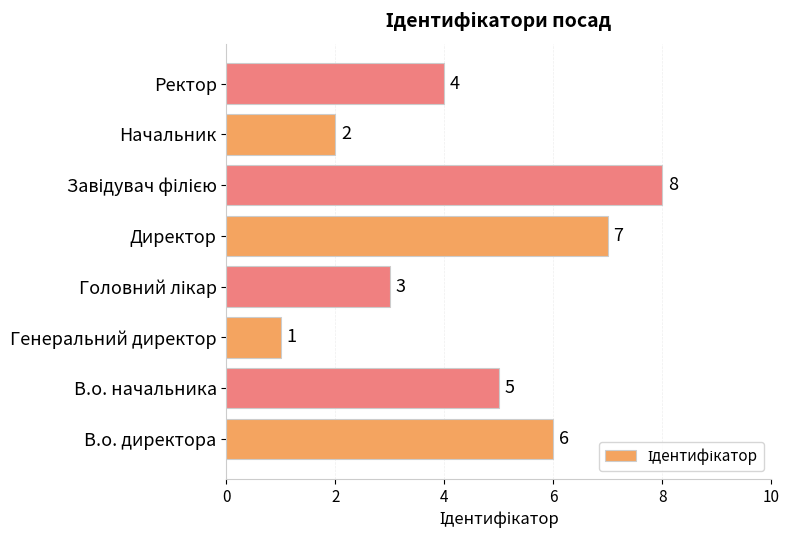

What is the sum of all values?

36